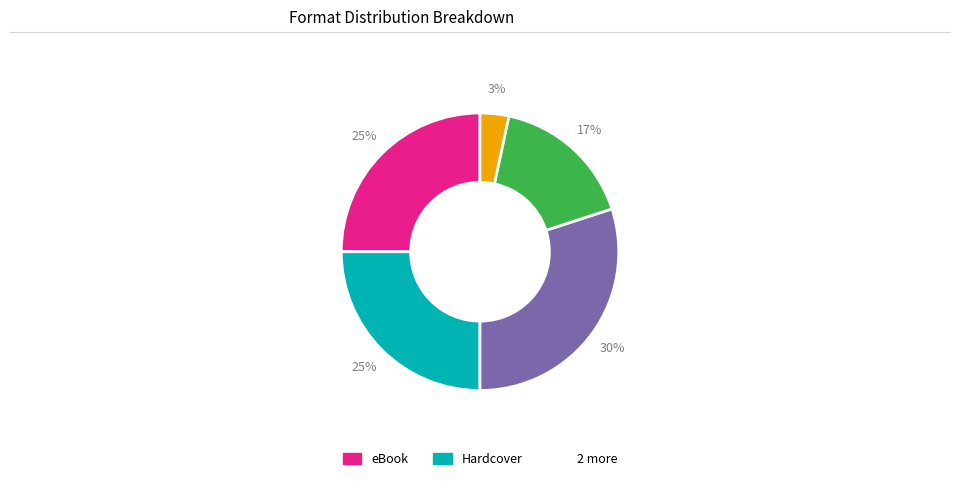

To the nearest percent, what is the difference between the largest and smallest slice percentages?

27%